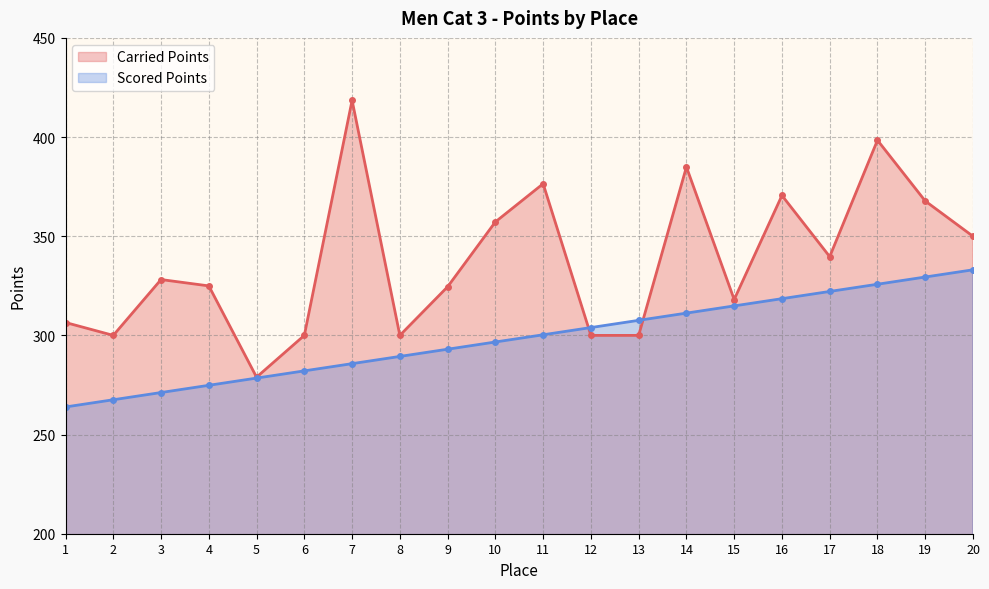

What is the difference between the maximum and minimum values in the Carried Points series?

139.6